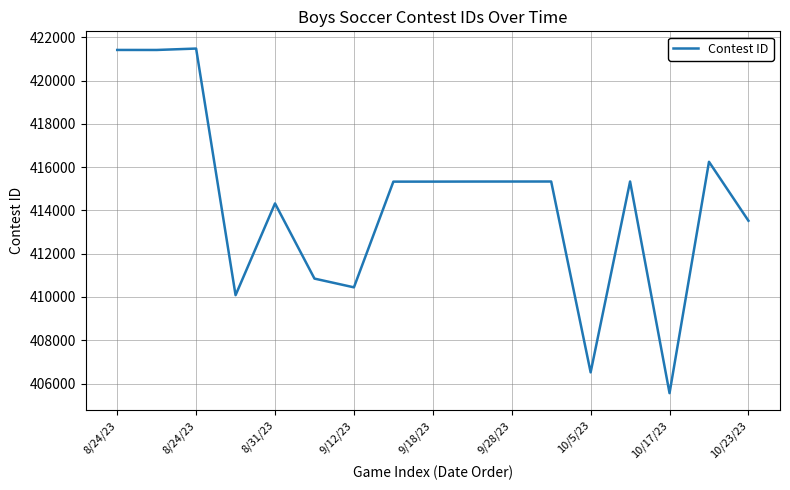

What is the smallest value displayed?

405554